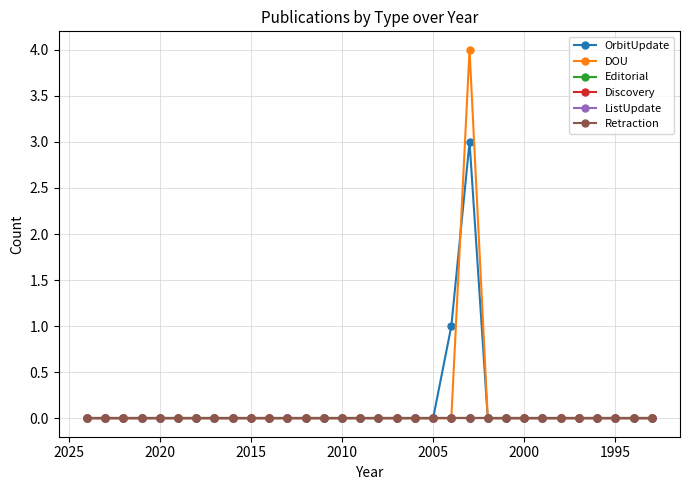

What are all the series names shown in the legend?

OrbitUpdate, DOU, Editorial, Discovery, ListUpdate, Retraction